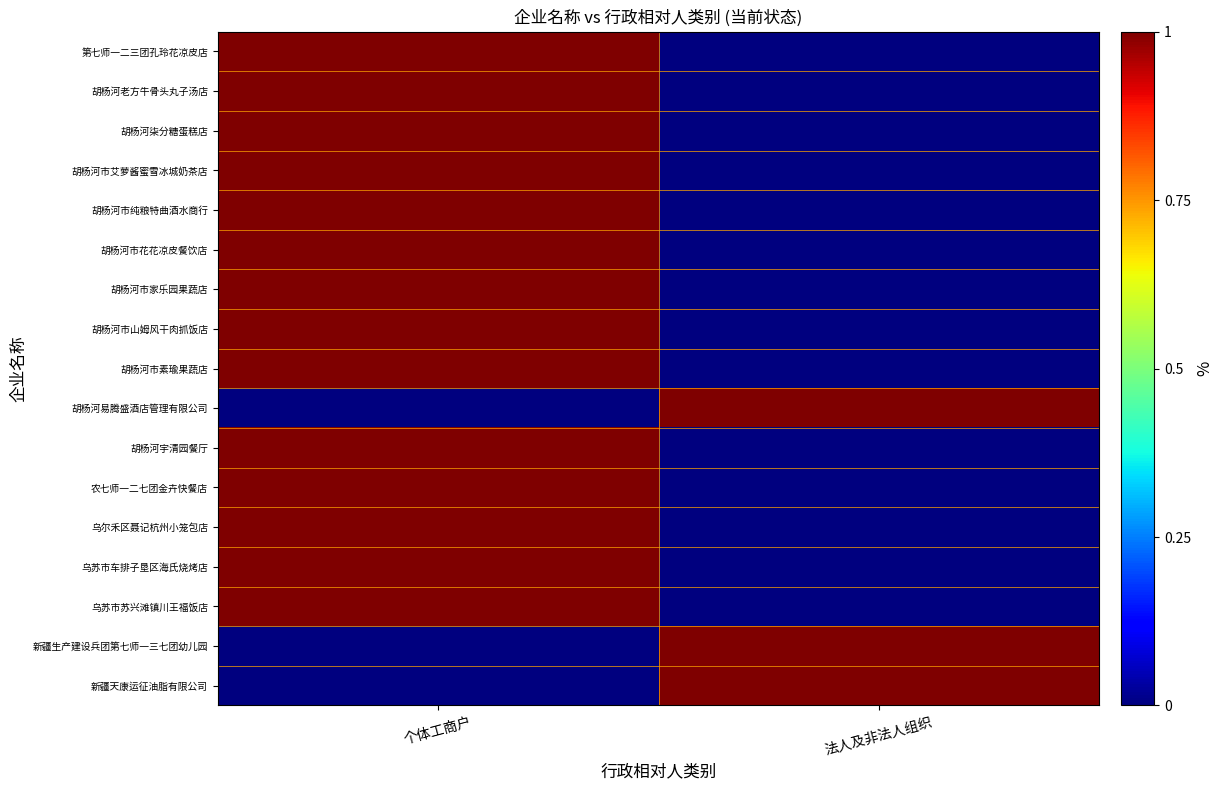

Which series changed the most between 个体工商户 and 法人及非法人组织?

第七师一二三团孔玲花凉皮店